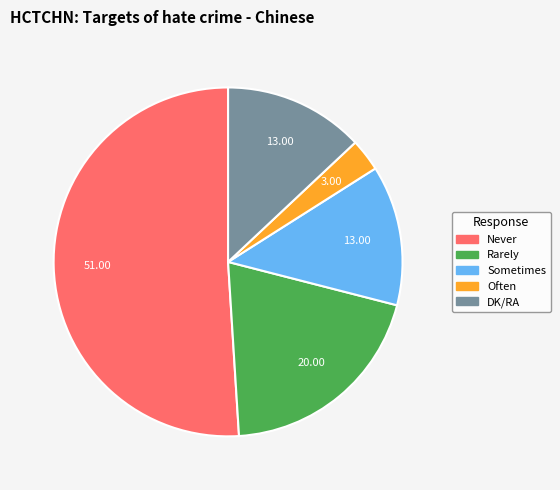

What is the largest slice in the pie chart?

Never